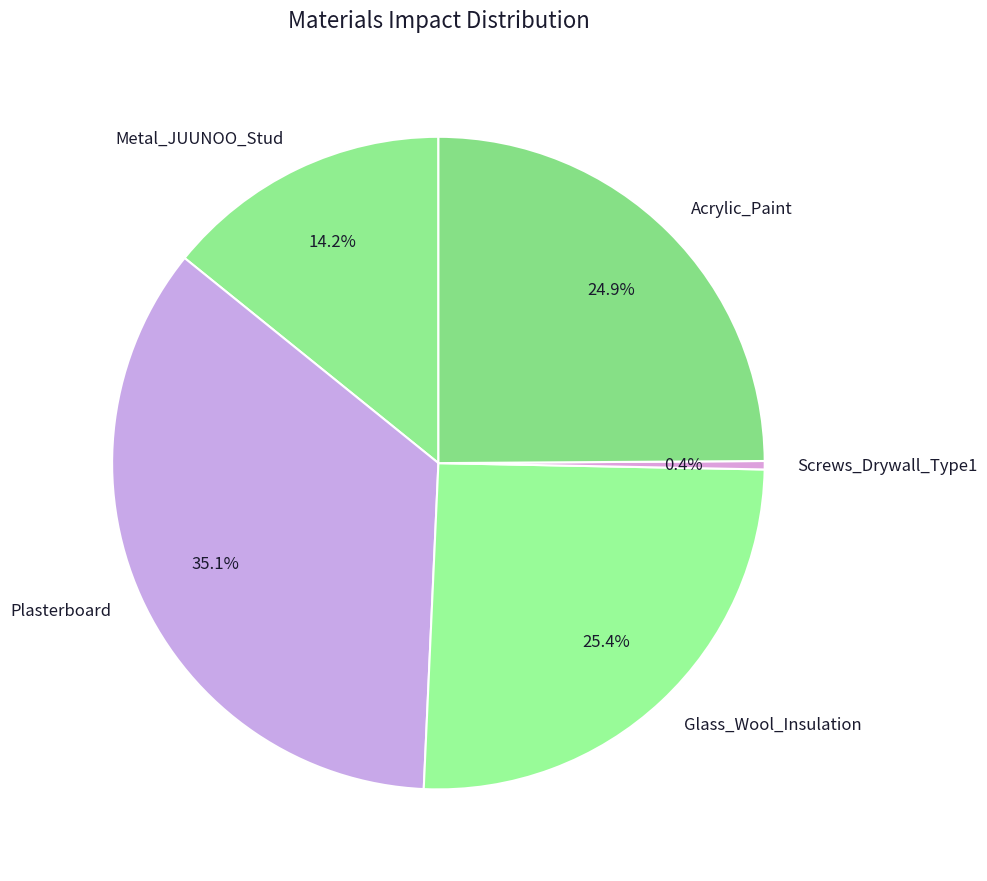

To the nearest percent, what is the average slice percentage?

20%